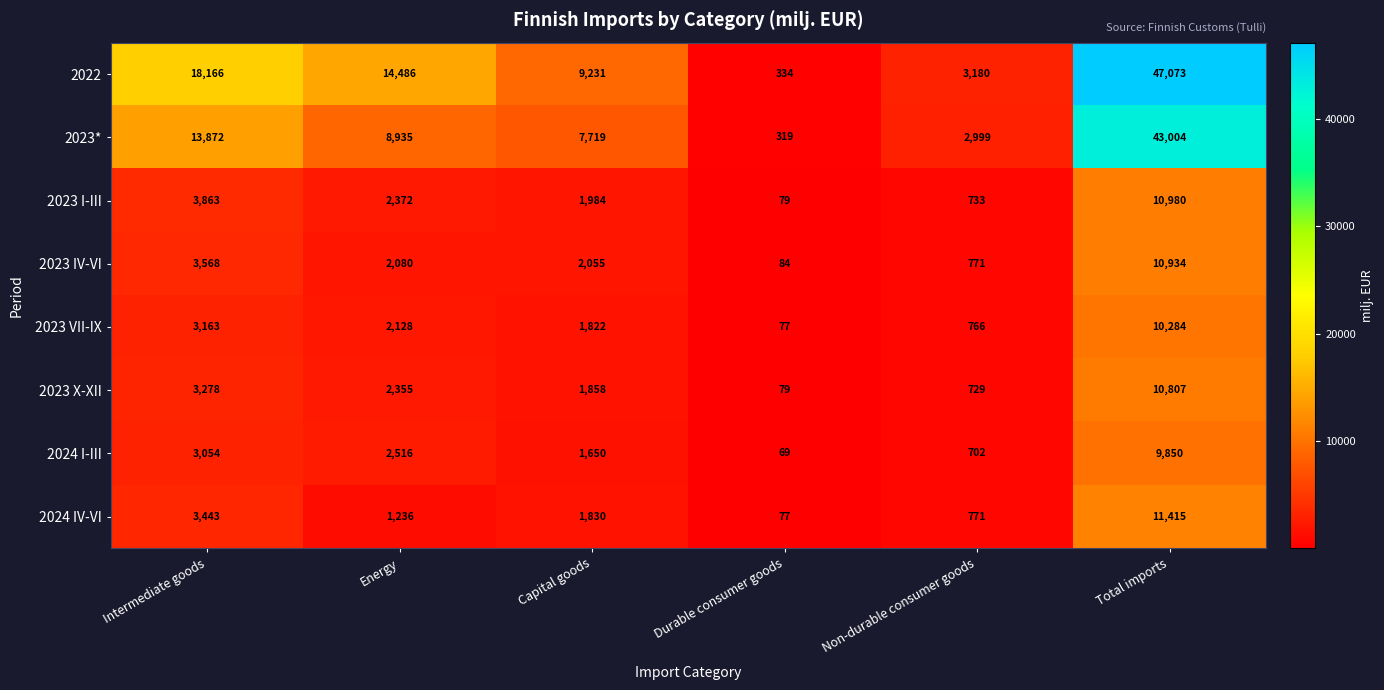

Which label corresponds to the largest value in the chart?

Total imports